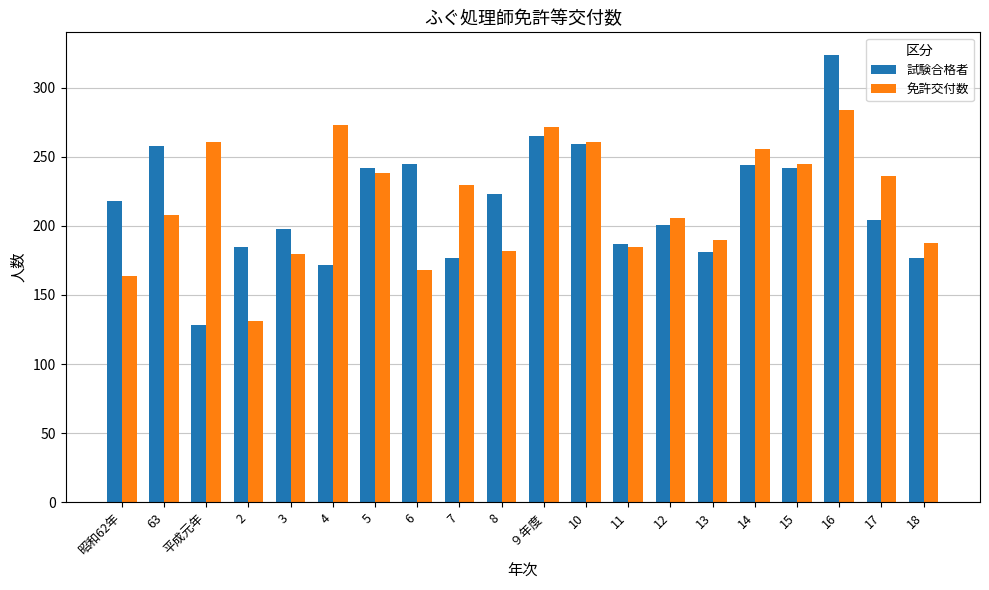

At how many categories does at least one series exceed 202?

15